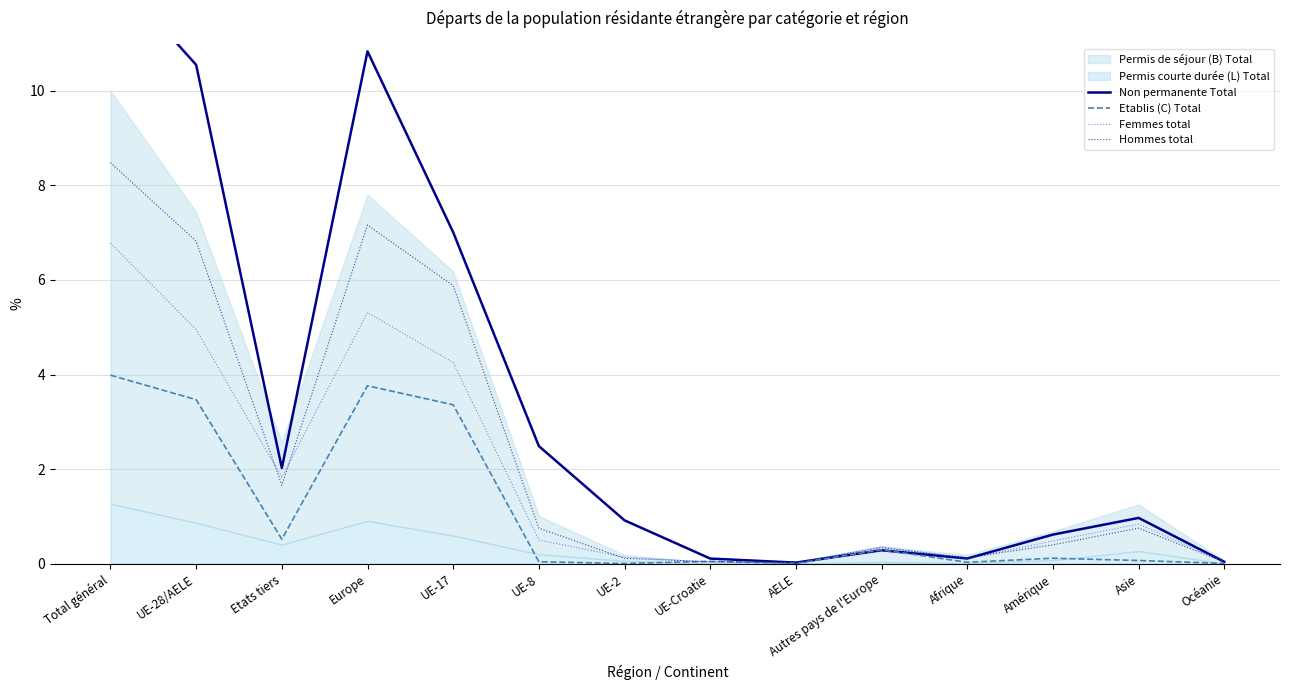

At which category does Femmes total reach its first local valley?

Etats tiers